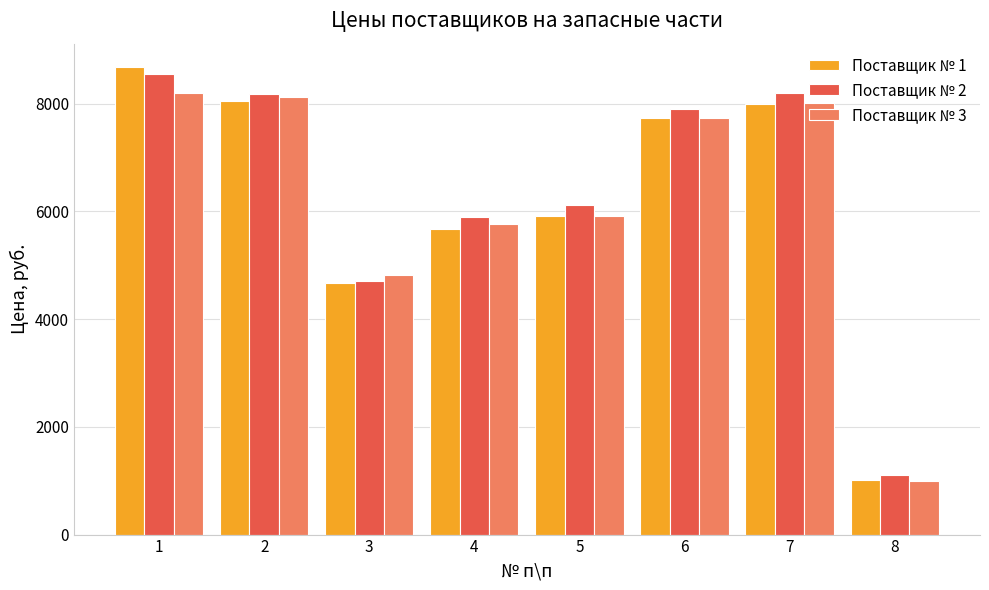

Which series has the widest spread of values?

Поставщик № 1